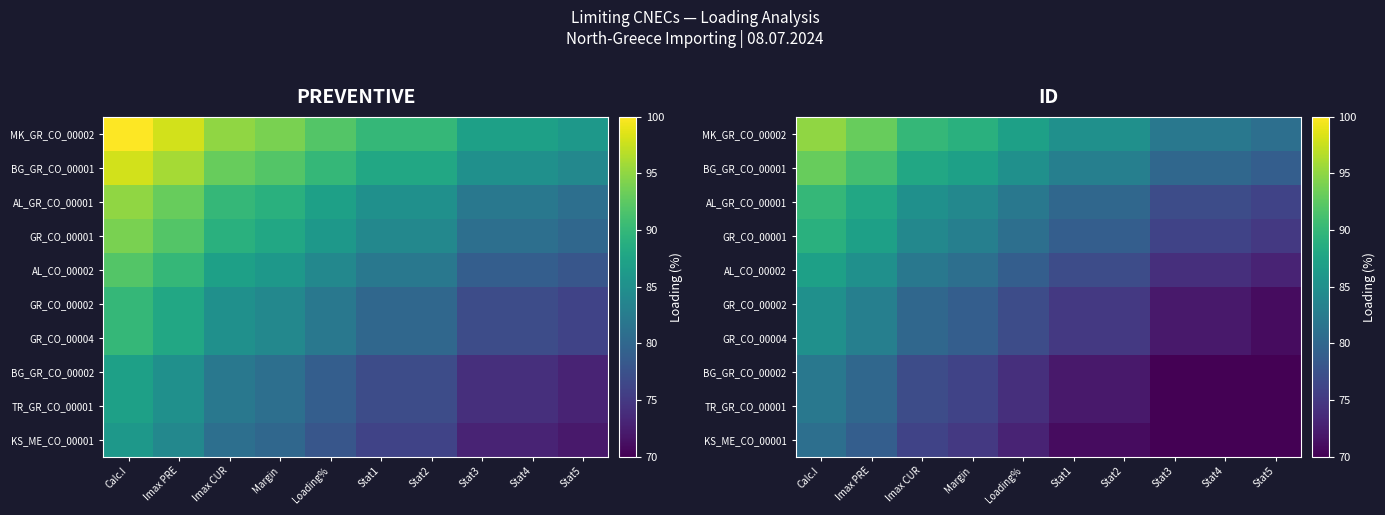

What is the minimum value for BG_GR_CO_00002?

68